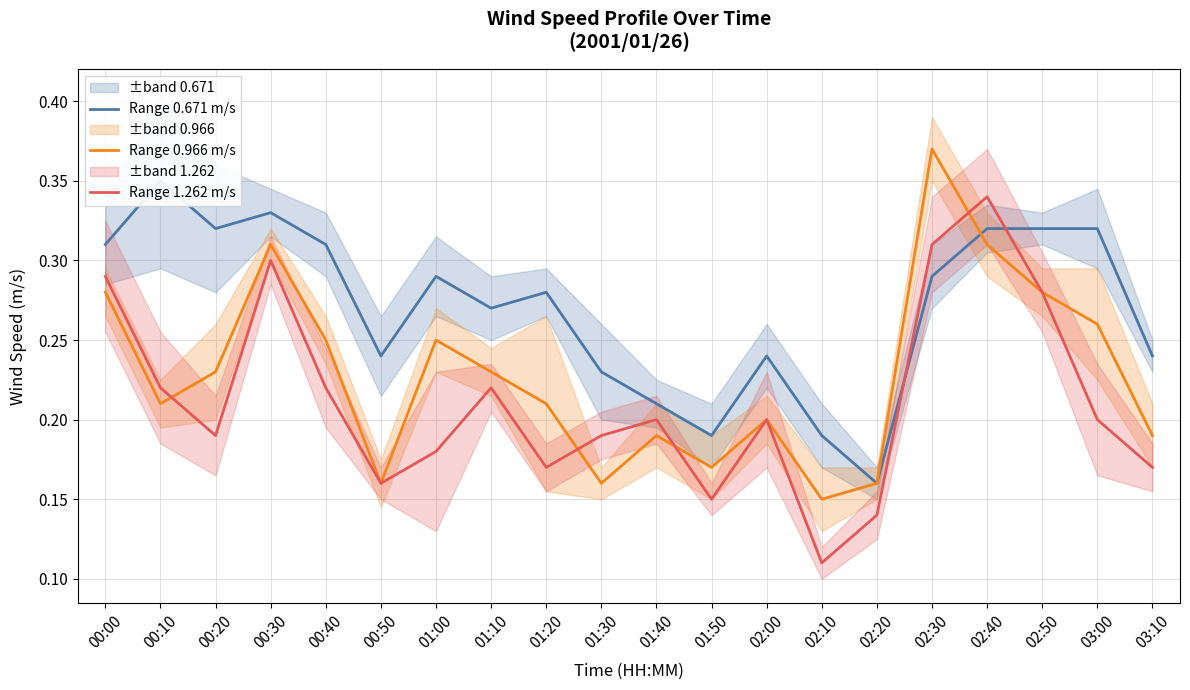

At which category does the chart reach its minimum across all series?

02:10